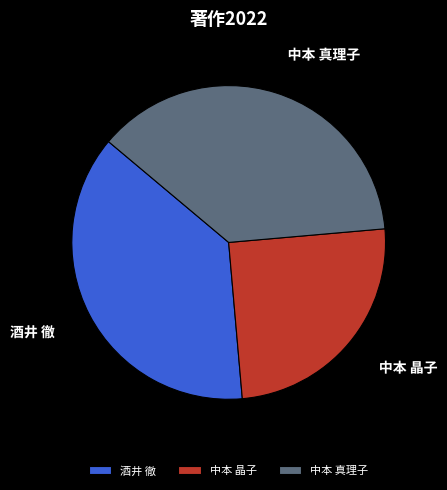

Combined, do 酒井 徹 and 中本 真理子 account for over 50%?

Yes